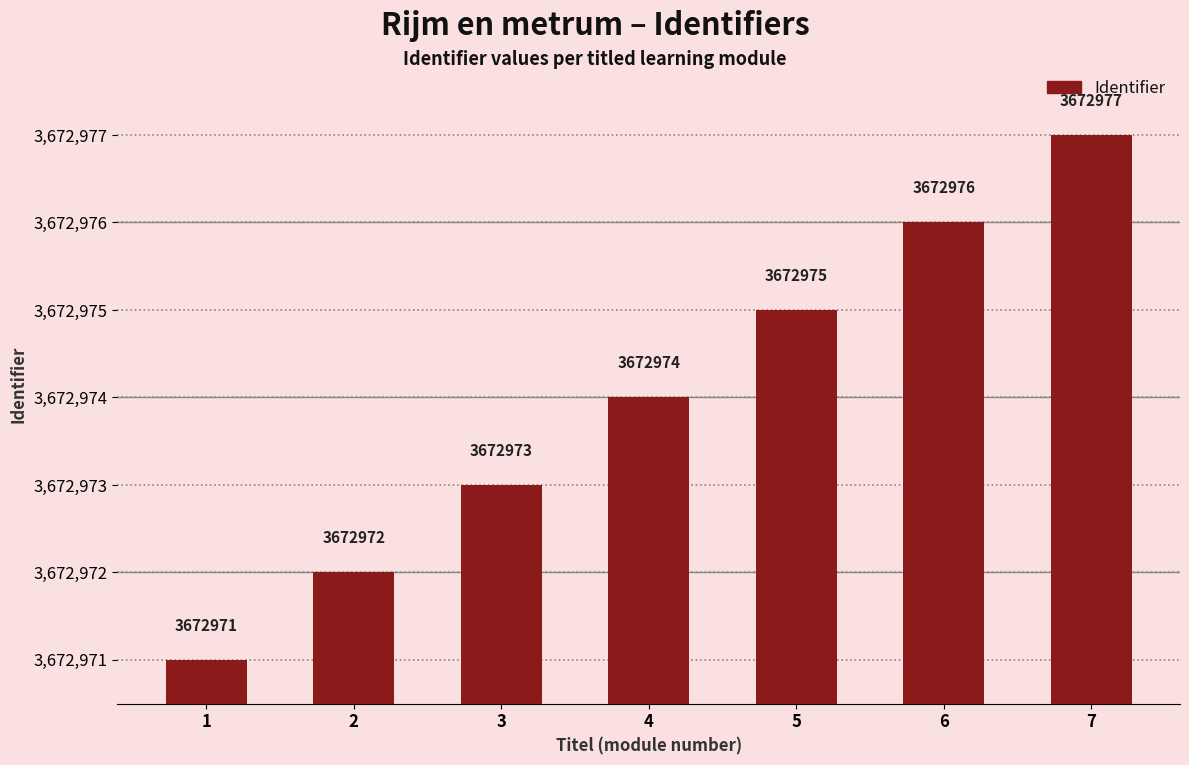

List the labels in order of value, smallest first.

1, 2, 3, 4, 5, 6, 7